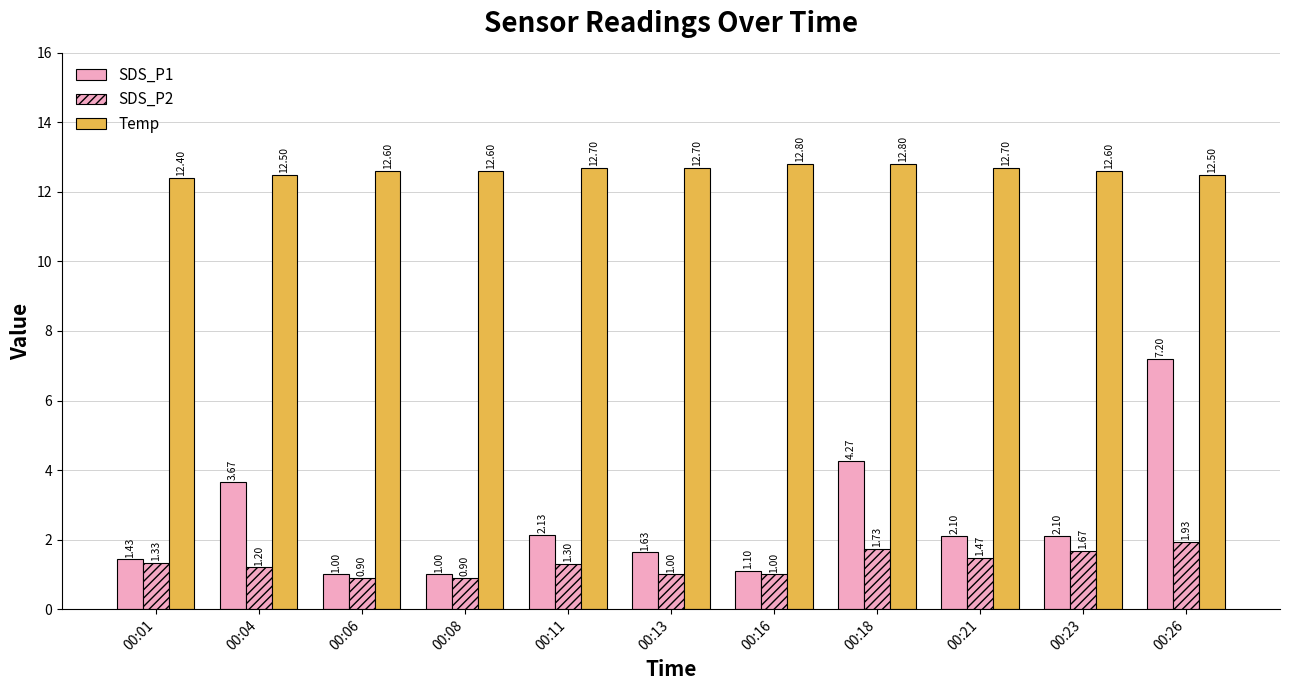

The value of Temp at 00:13 is 6.1. True or false?

False